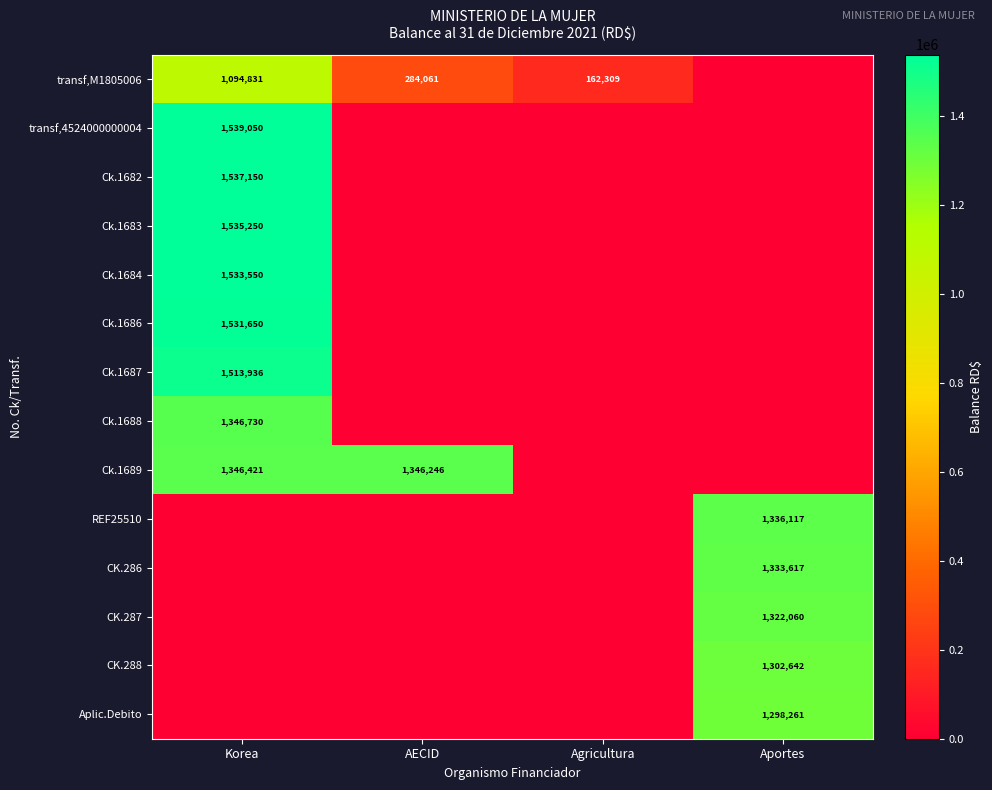

Is it true that Ck.1686 equals 2158458 at Korea?

False